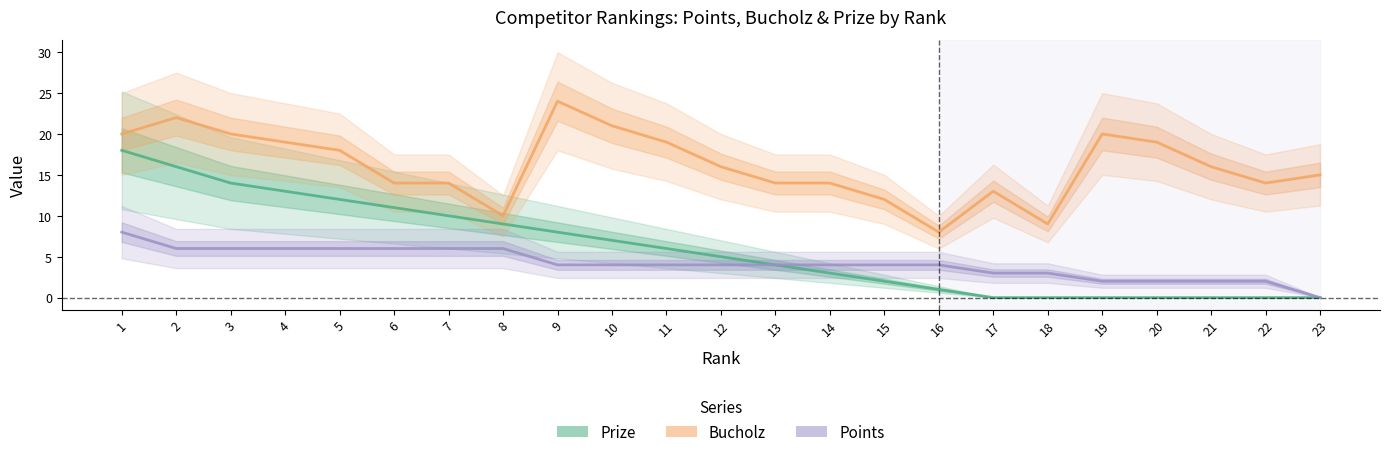

The value of Points at 19 is 2. True or false?

True